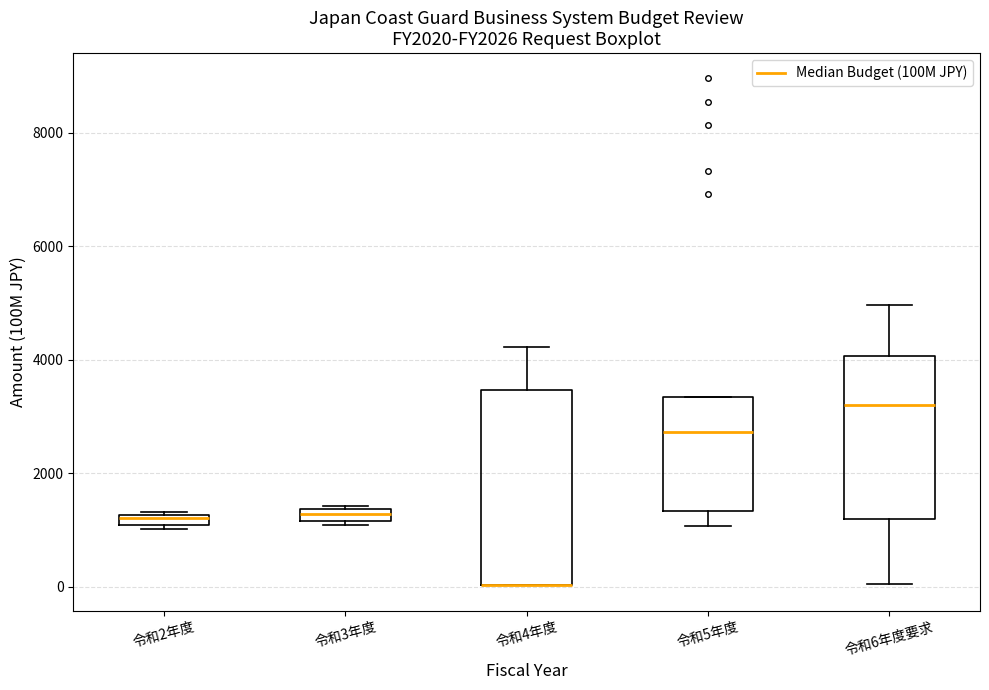

Which box is the tallest, from its lower edge to its upper edge?

令和4年度